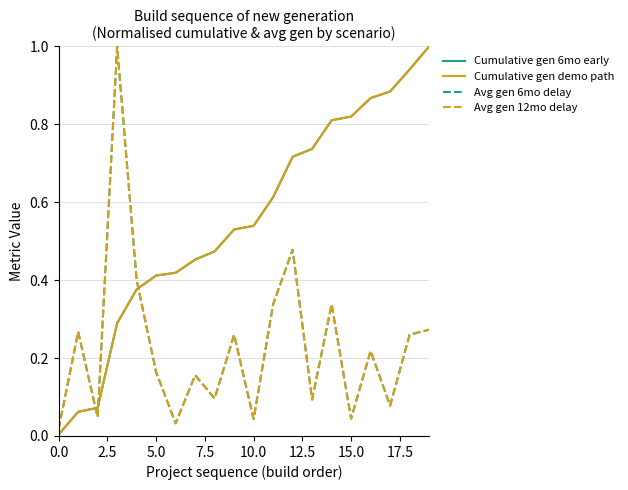

Is this an area chart (filled region under the line)?

No